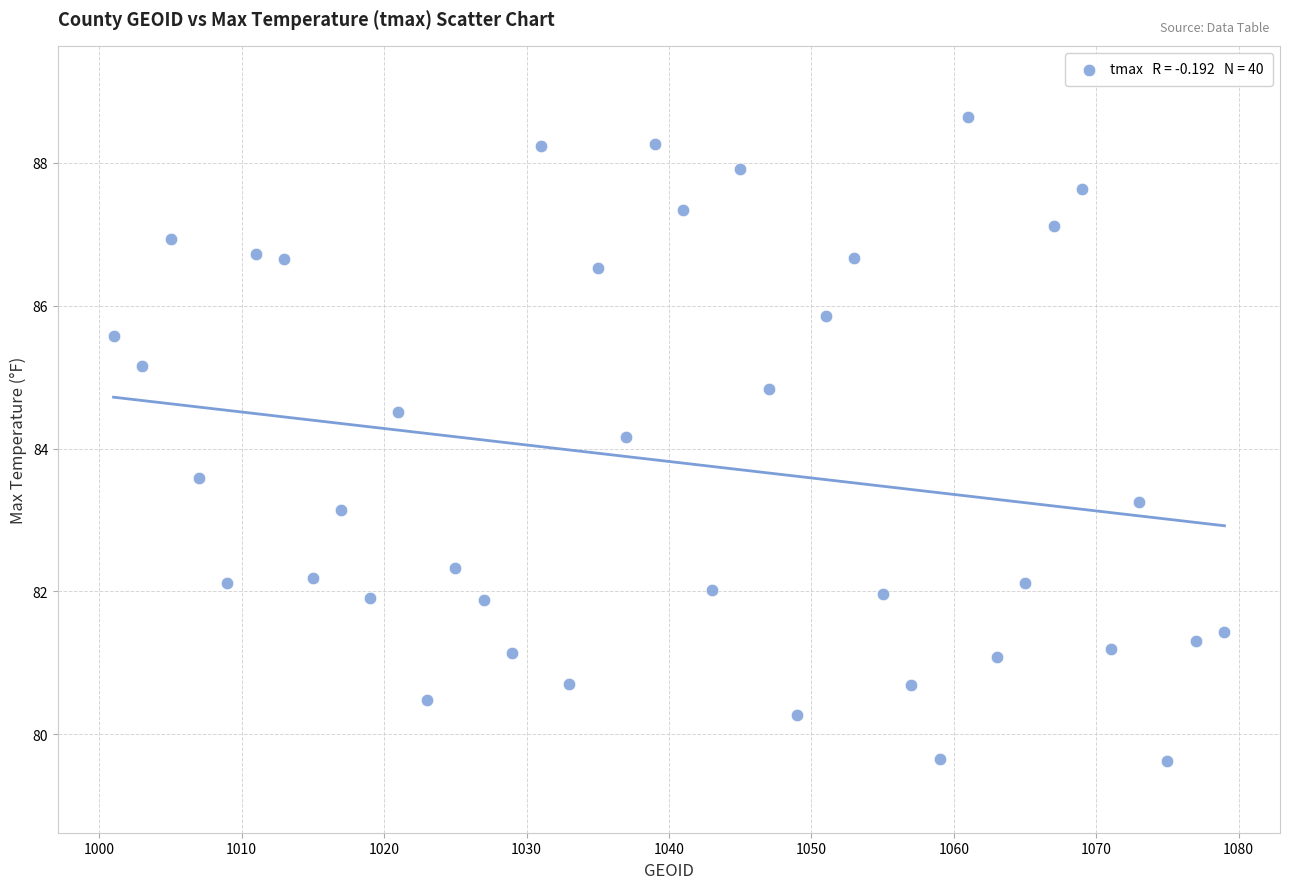

What Y value in the scatter plot is closest to 84?

84.2